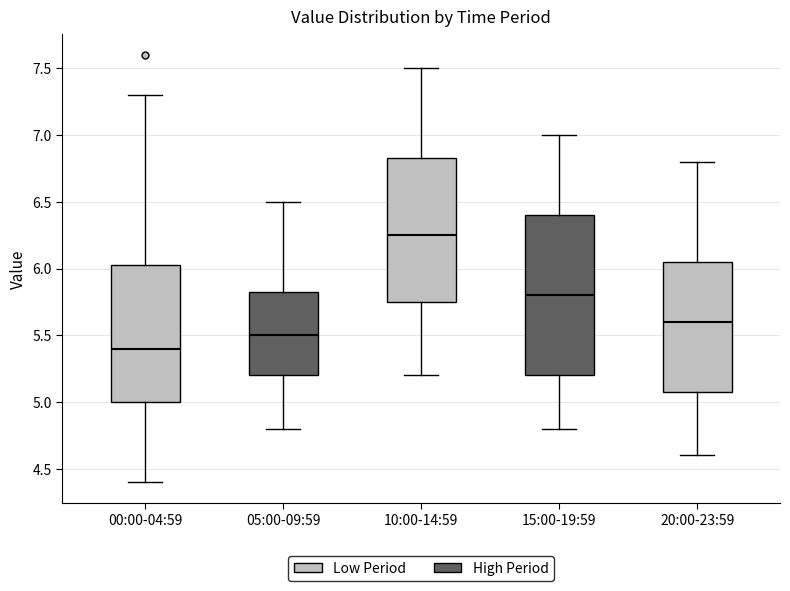

Reading left to right, read every box against the y-axis: the position of its median line, the range the box covers, and the ends of its whiskers. The values are not printed on the chart, so give them approximately, as read against the axis.

00:00-04:59: median 5.40, box 5.00 to 6.05, whiskers 4.40 to 7.30
05:00-09:59: median 5.50, box 5.20 to 5.85, whiskers 4.80 to 6.50
10:00-14:59: median 6.25, box 5.75 to 6.85, whiskers 5.20 to 7.50
15:00-19:59: median 5.80, box 5.20 to 6.40, whiskers 4.80 to 7.00
20:00-23:59: median 5.60, box 5.10 to 6.05, whiskers 4.60 to 6.80